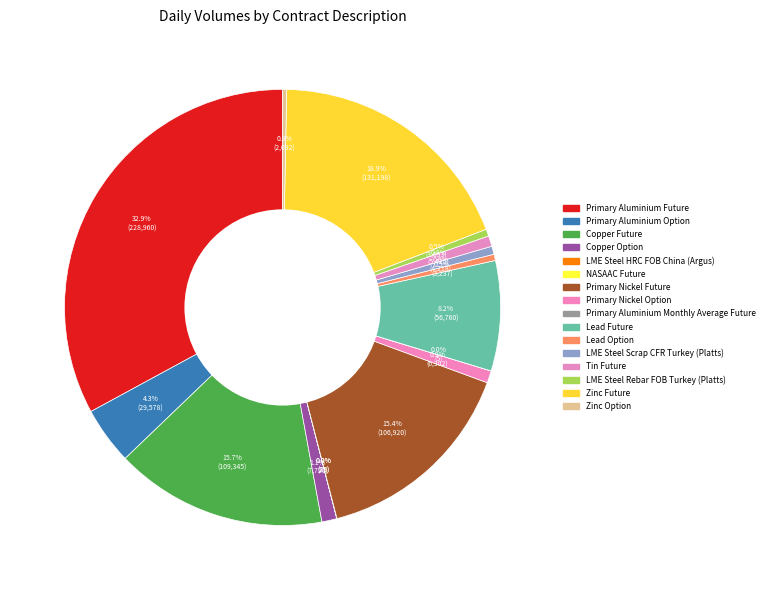

How many slices are in this pie chart?

16